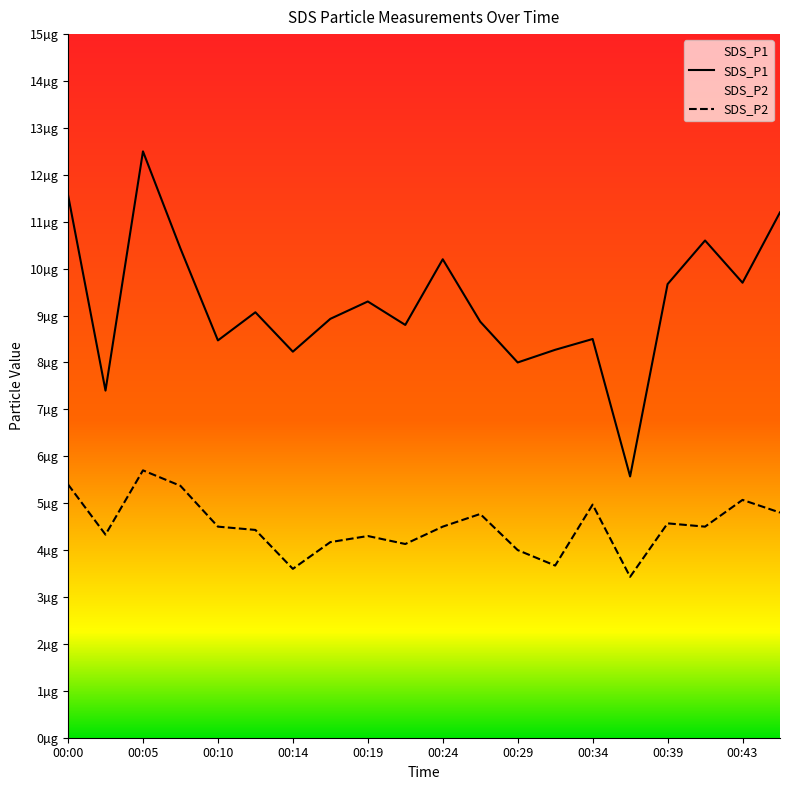

What is the difference between the maximum and minimum values in the SDS_P2 series?

2.3